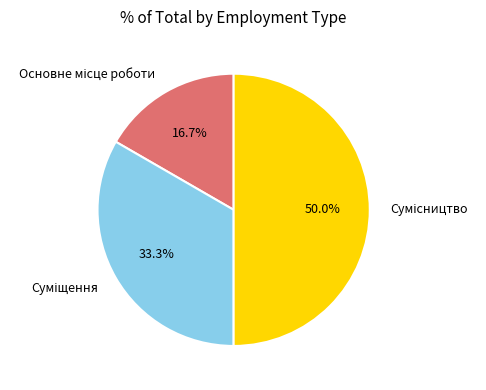

To the nearest percent, what percentage of the pie is Основне місце роботи?

17%